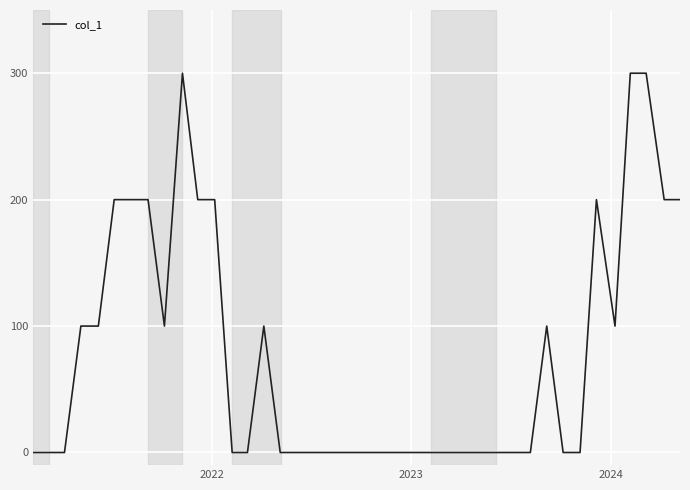

True or false: the data has more than 1 interior local peaks.

True